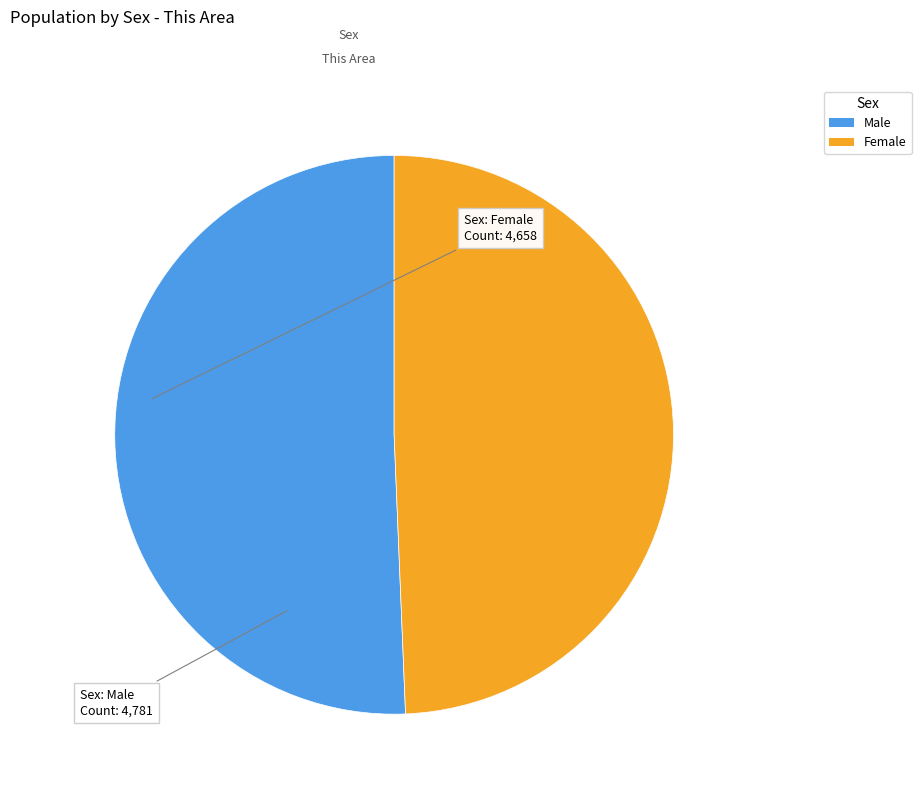

Approximately how many times larger is the value at Male compared to Female?

1.0